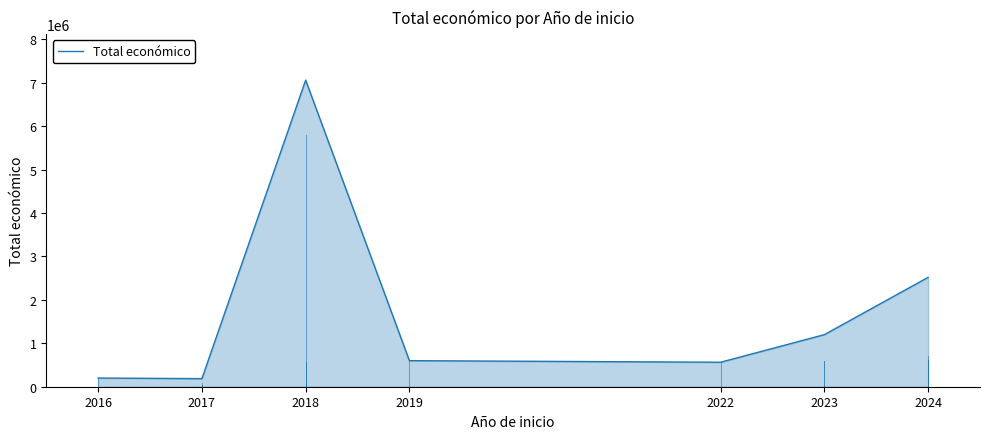

What value does the data have at 2024?

2519145